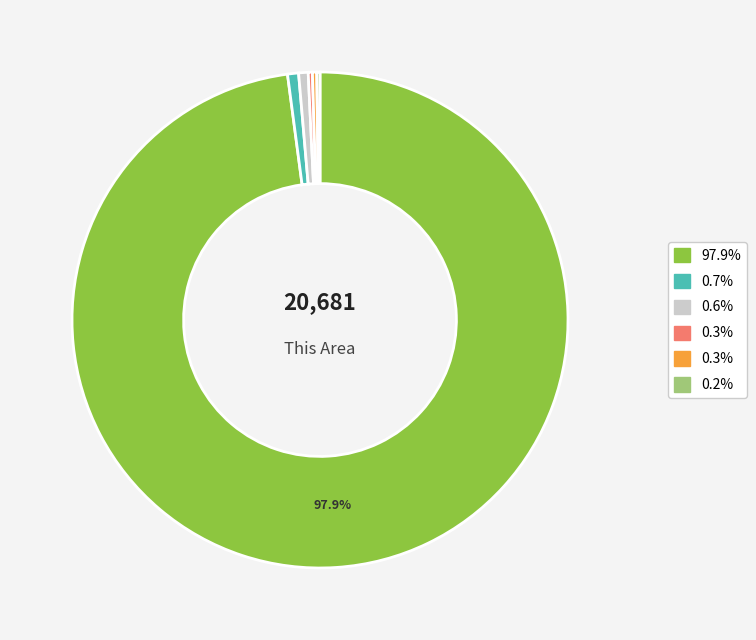

Is there a majority slice in this chart?

Yes